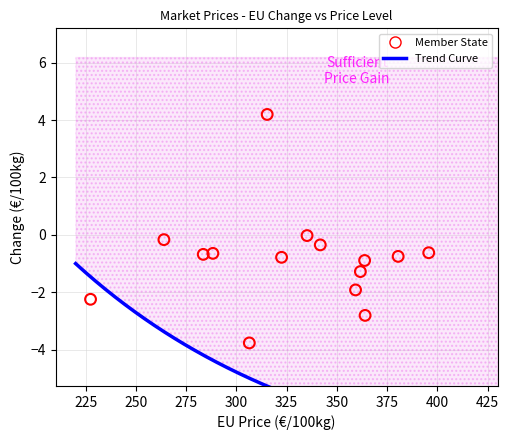

What is the range of Y values (max minus min)?

8.0